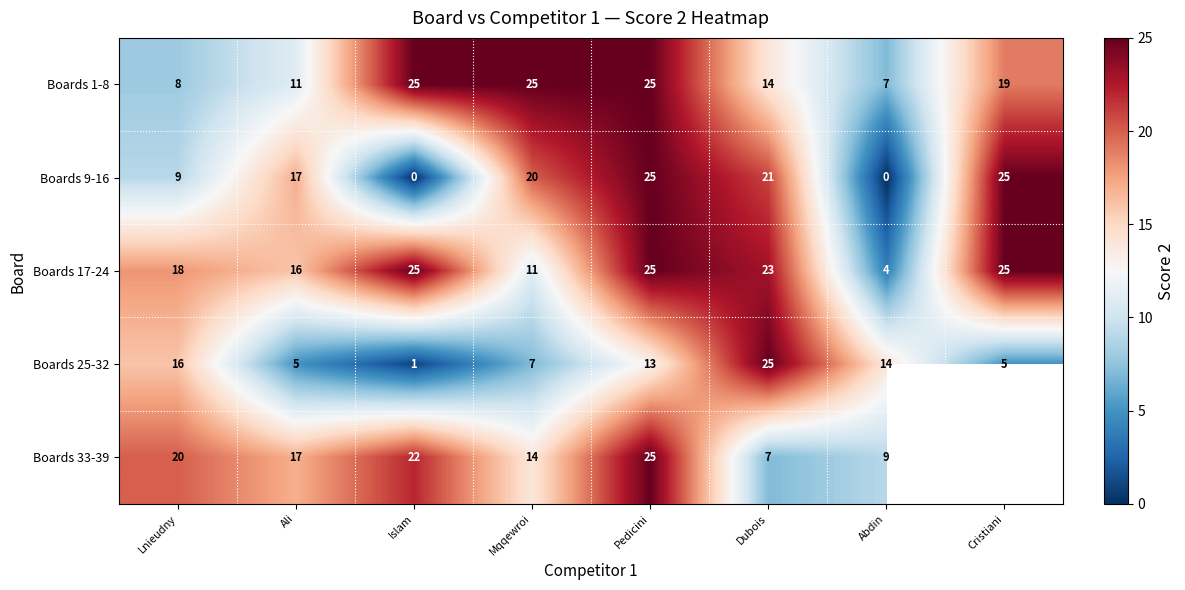

What is the difference between the maximum and minimum values in the Boards 25-32 series?

24